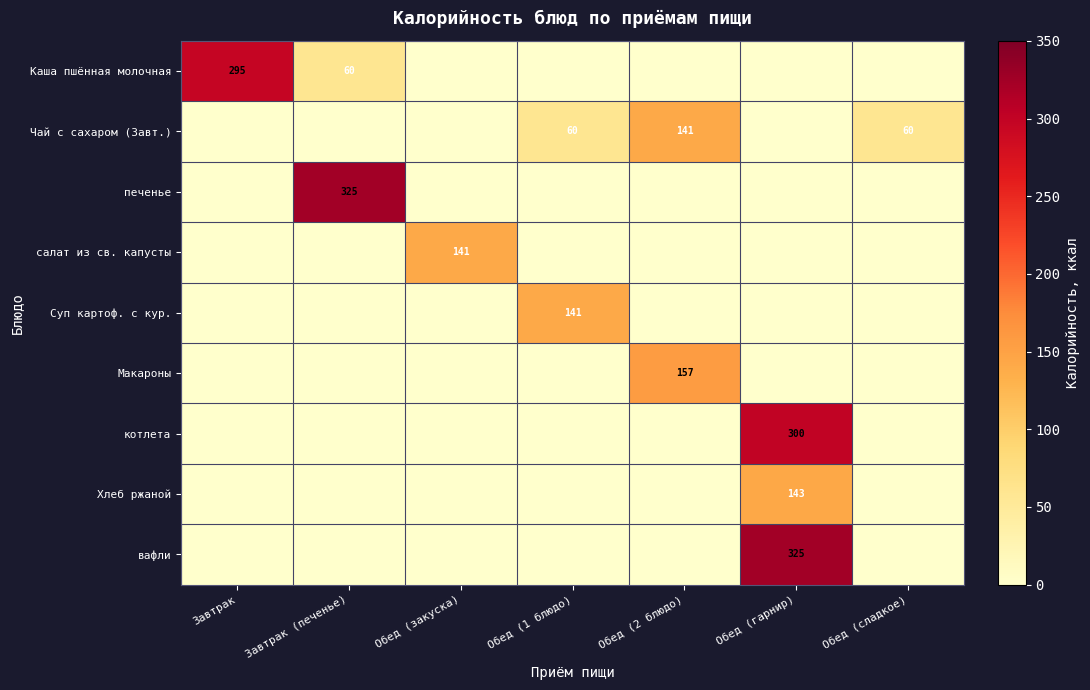

Rank the series at Завтрак from lowest to highest value.

Чай с сахаром (Завт.), печенье, салат из св. капусты, Суп картоф. с кур., Макароны, котлета, Хлеб ржаной, вафли, Каша пшённая молочная